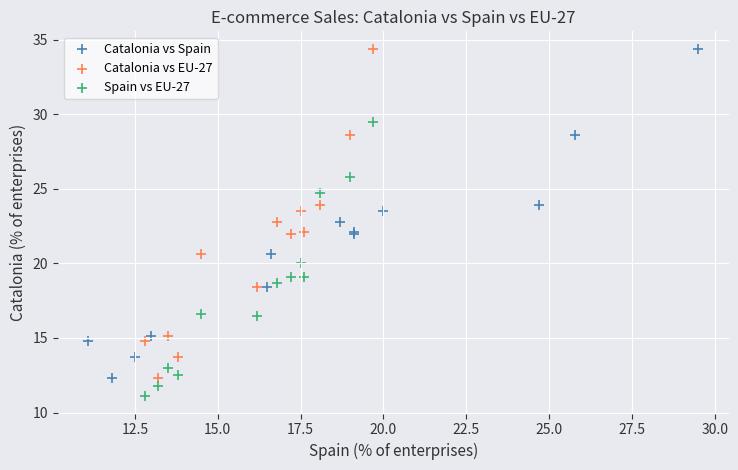

What are all the series names shown in the legend?

Catalonia vs Spain, Catalonia vs EU-27, Spain vs EU-27